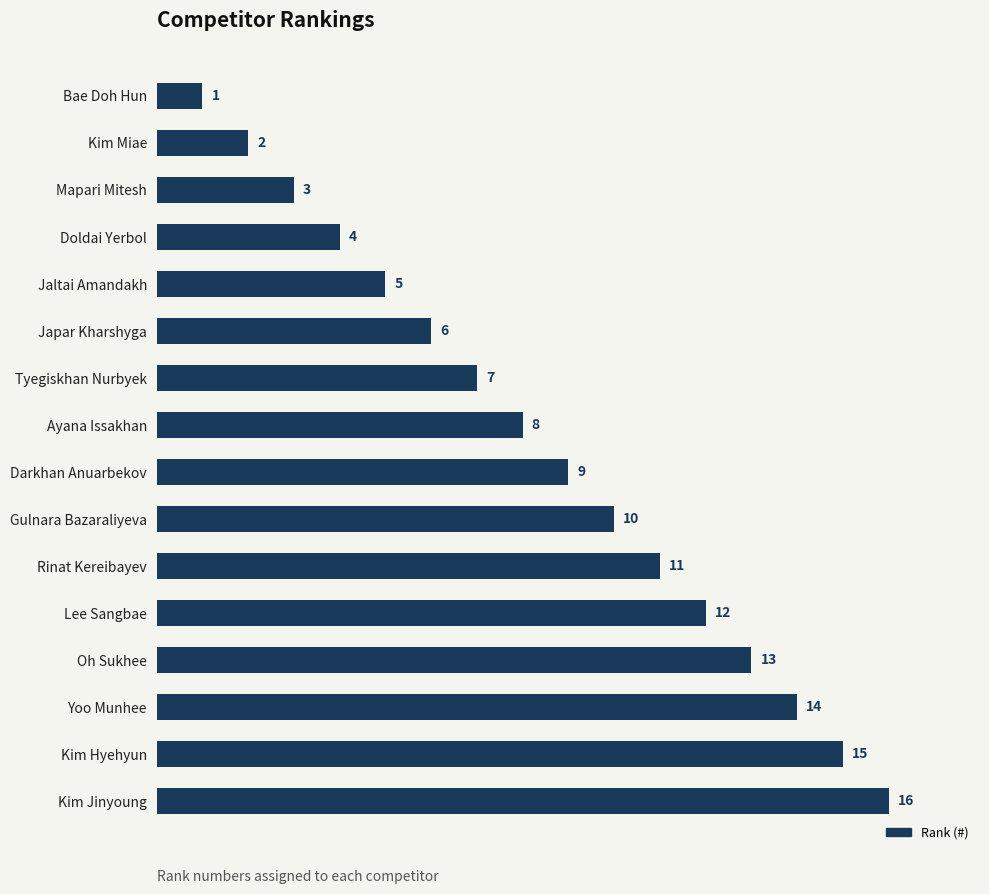

What is the change in value from Ayana Issakhan to Kim Jinyoung?

+8